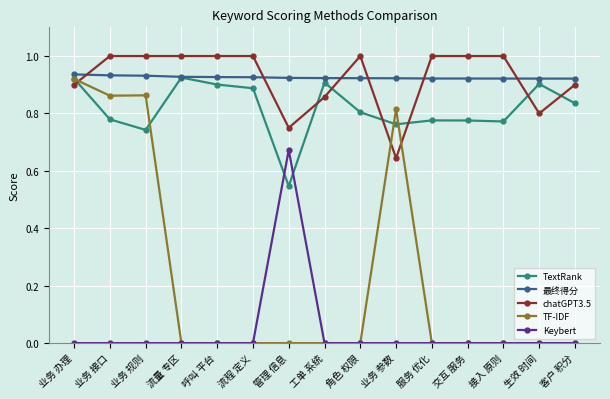

The value of chatGPT3.5 at 业务 规则 is 1.0. True or false?

True